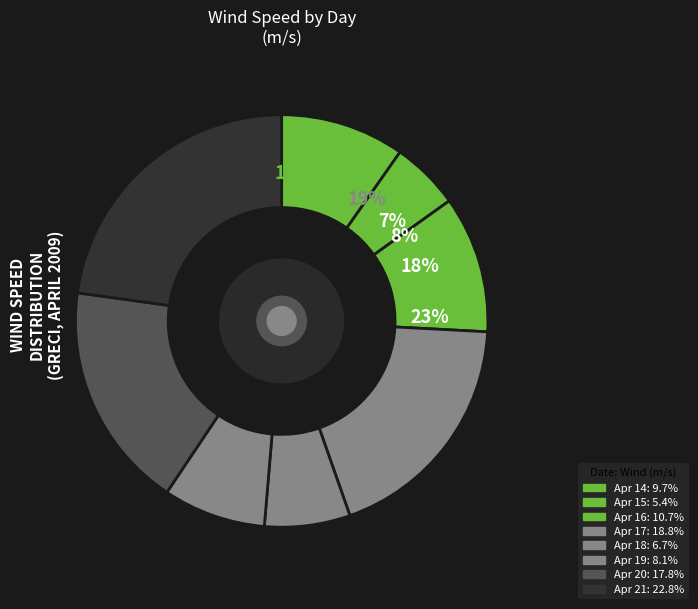

What portion of the pie excludes 46?

81.2%